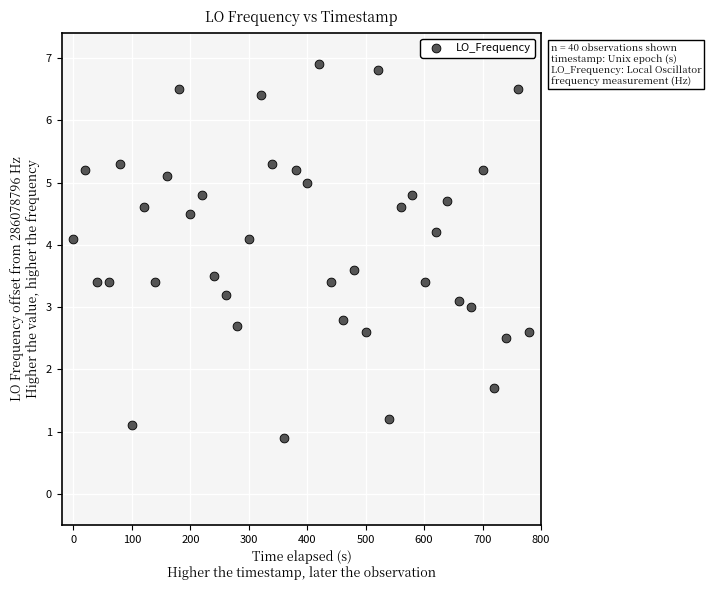

What is the range of Y values (max minus min)?

6.0